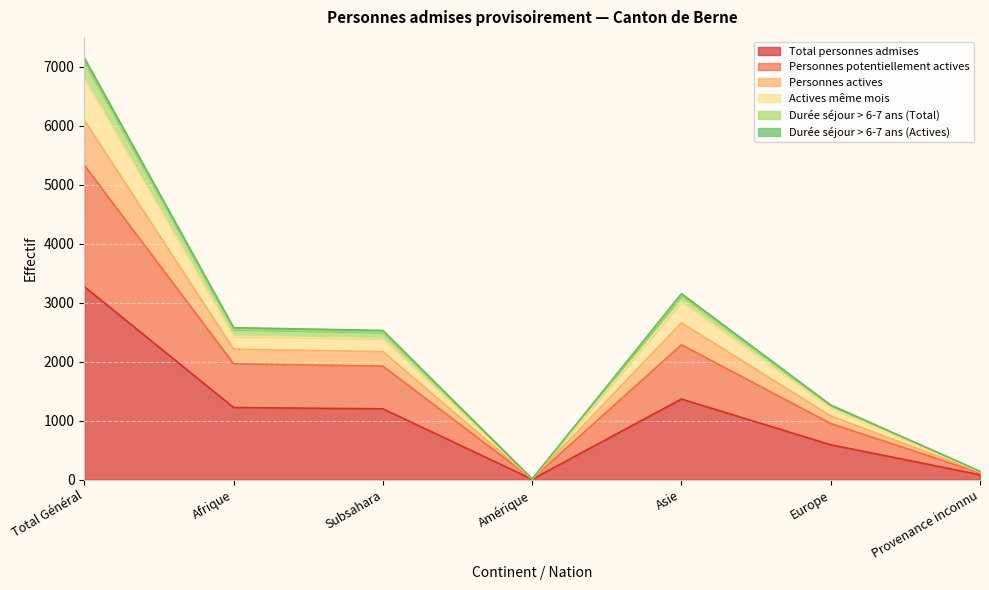

Where is the first local minimum for Actives même mois?

Amérique